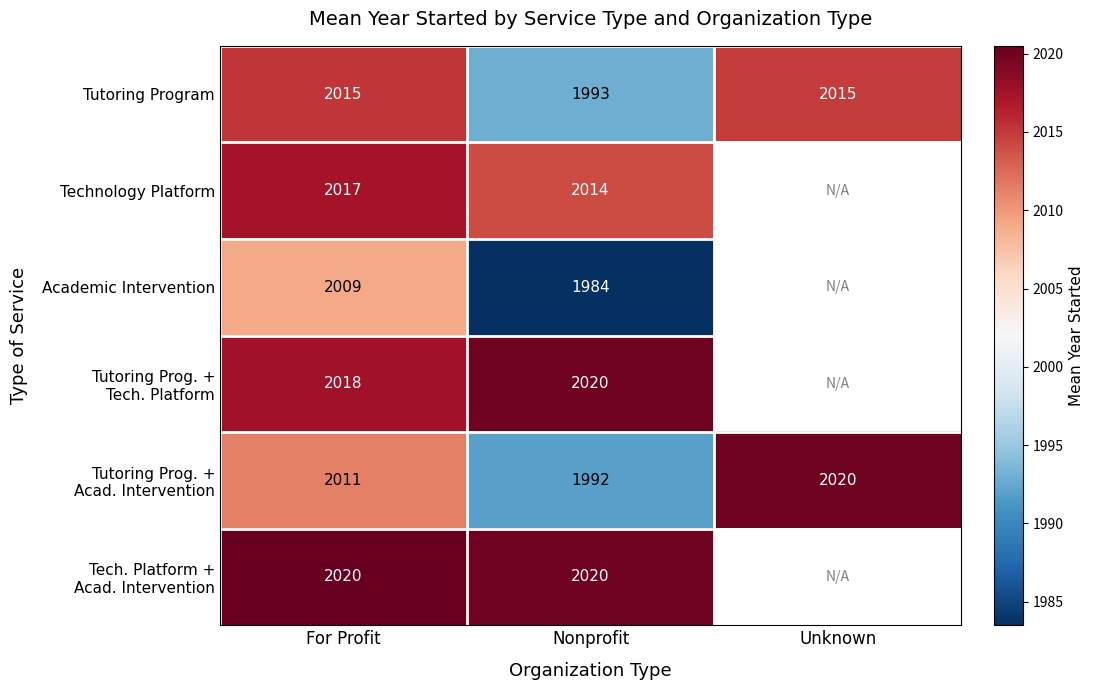

How many Tutoring Program values are between 1993 and 2015?

3